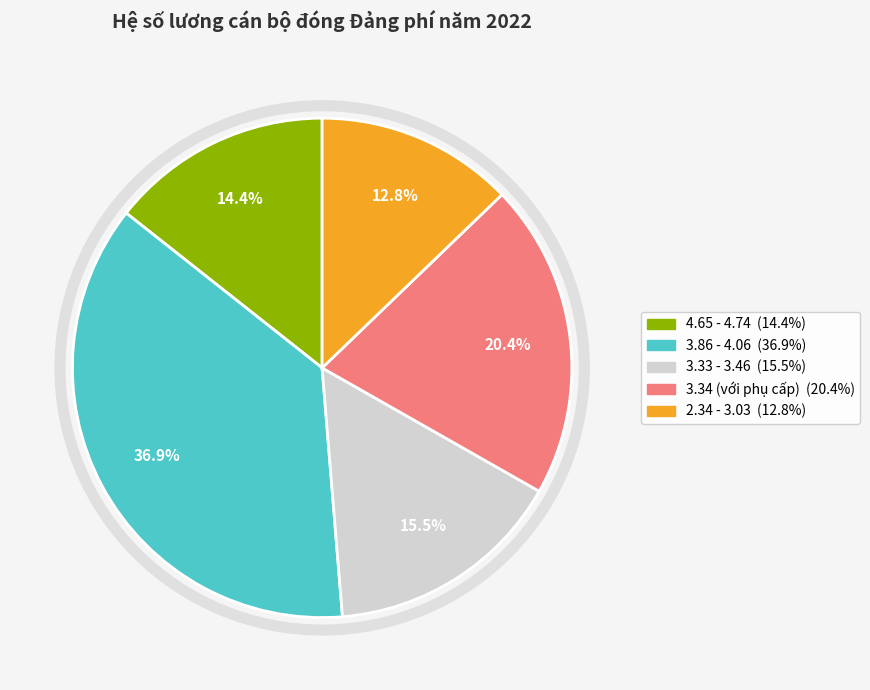

Is there a majority slice in this chart?

No